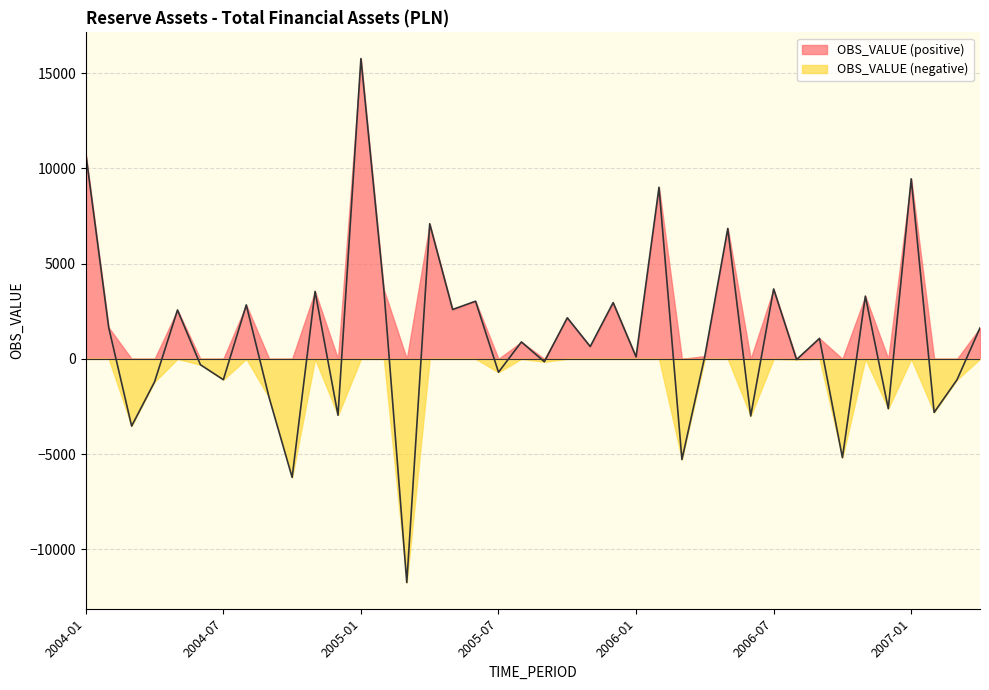

Read the value at 2007-04.

1625